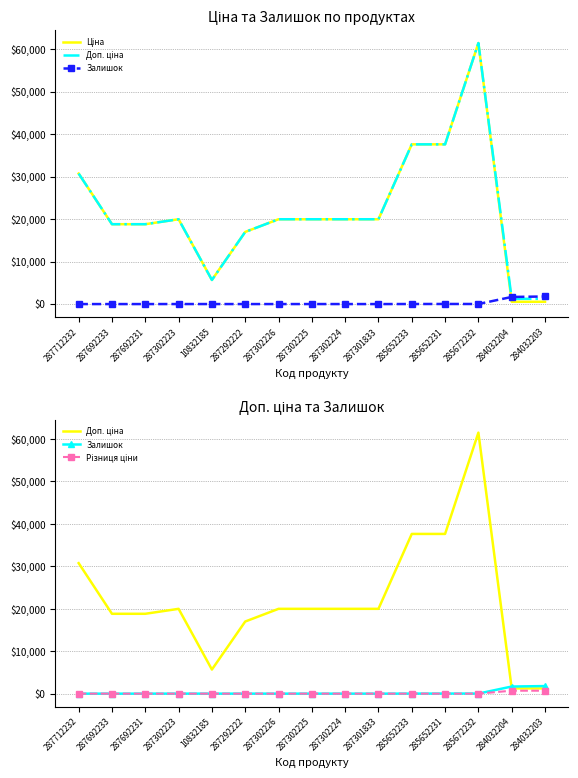

Reading right to left, extract all data points from this chart.

Ціна: 284032203=539.0	284032204=539.0	285672232=61434.3	285652231=37593.6	285652233=37593.6	287301833=19964.2	287302224=19964.2	287302225=19964.2	287302226=19964.2	287292222=16976.3	10832185=5673.8	287302223=19964.2	287692231=18796.8	287692233=18796.8	287712232=30717.1
Доп. ціна: 284032203=1235.4	284032204=1235.4	285672232=61434.3	285652231=37593.6	285652233=37593.6	287301833=19964.2	287302224=19964.2	287302225=19964.2	287302226=19964.2	287292222=16976.3	10832185=5673.8	287302223=19964.2	287692231=18796.8	287692233=18796.8	287712232=30717.1
Залишок: 284032203=1786.0	284032204=1674.0	285672232=16.0	285652231=23.0	285652233=13.0	287301833=0.0	287302224=3.0	287302225=5.0	287302226=0.0	287292222=2.0	10832185=4.0	287302223=7.0	287692231=0.0	287692233=0.0	287712232=0.0
Різниця ціни: 284032203=696.4	284032204=696.4	285672232=0.0	285652231=0.0	285652233=0.0	287301833=0.0	287302224=0.0	287302225=0.0	287302226=0.0	287292222=0.0	10832185=0.0	287302223=0.0	287692231=0.0	287692233=0.0	287712232=0.0